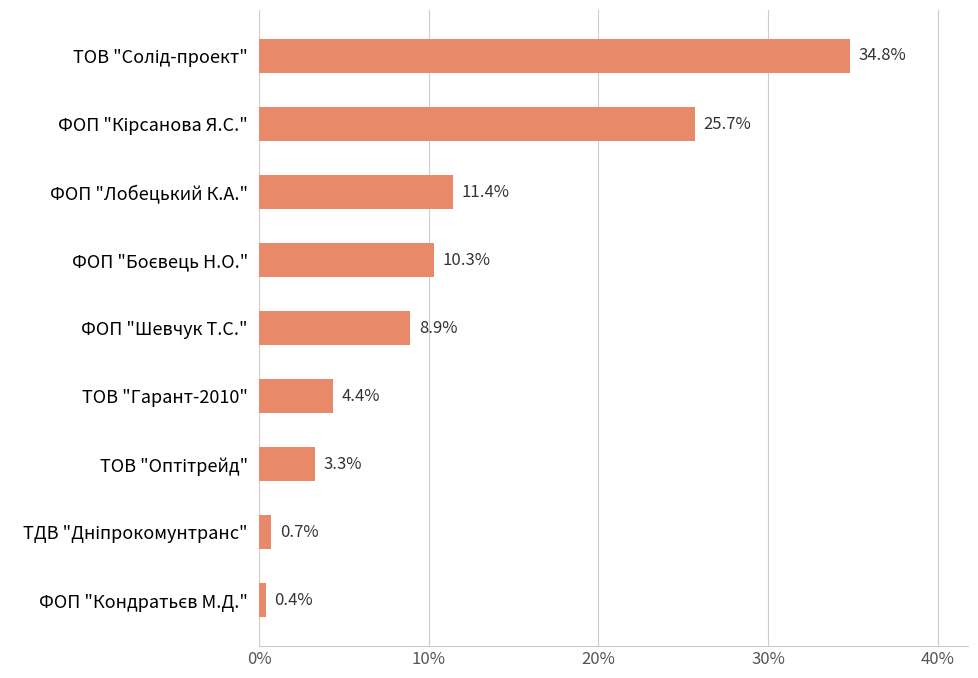

The chart shows a value of 16.4 at ФОП "Лобецький К.А.". True or false?

False